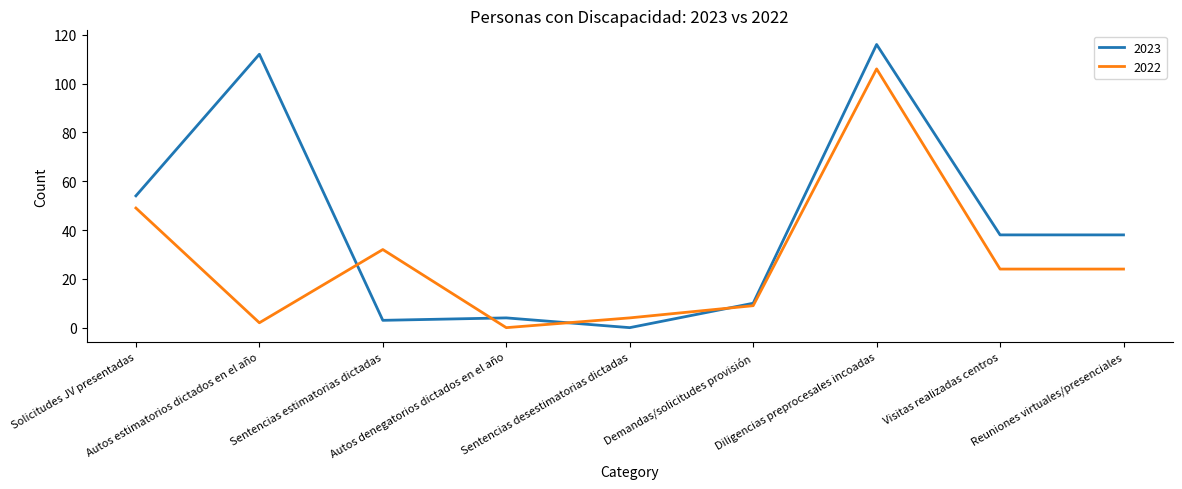

Which series changed the most between Sentencias desestimatorias dictadas and Visitas realizadas centros?

2023